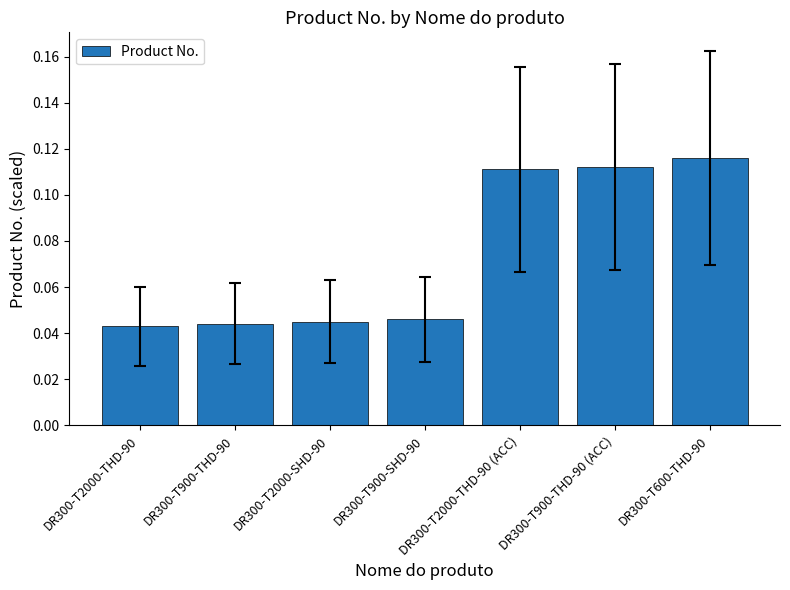

How many values are between 0 and 1?

7